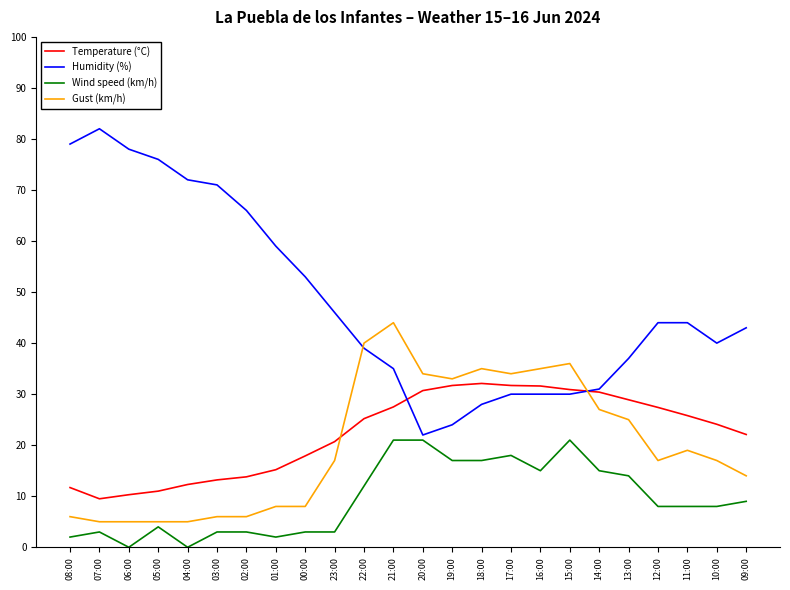

Is it true that Temperature (°C) equals 25.2 at 22:00?

True